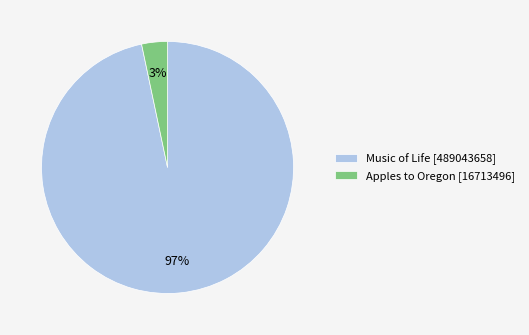

To the nearest percent, what is the average slice percentage?

50%